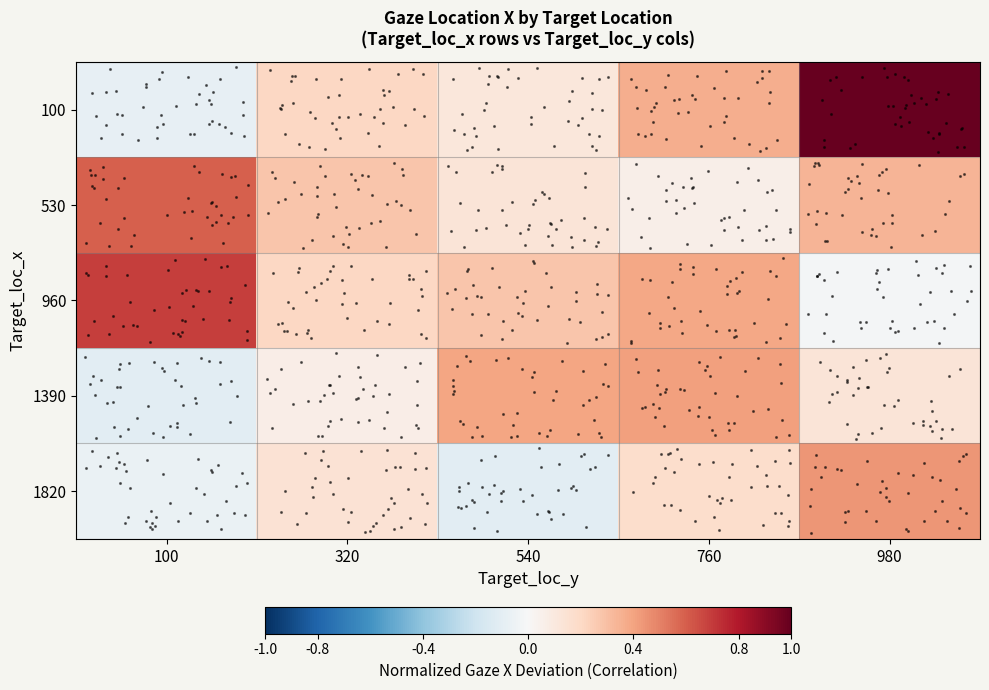

Reading left to right, transcribe all the data shown in this chart.

100: 100=-0.1	320=0.2	540=0.1	760=0.4	980=1.0
530: 100=0.6	320=0.3	540=0.1	760=0.1	980=0.3
960: 100=0.7	320=0.2	540=0.3	760=0.4	980=-0.0
1390: 100=-0.1	320=0.1	540=0.4	760=0.4	980=0.1
1820: 100=-0.1	320=0.1	540=-0.1	760=0.2	980=0.4